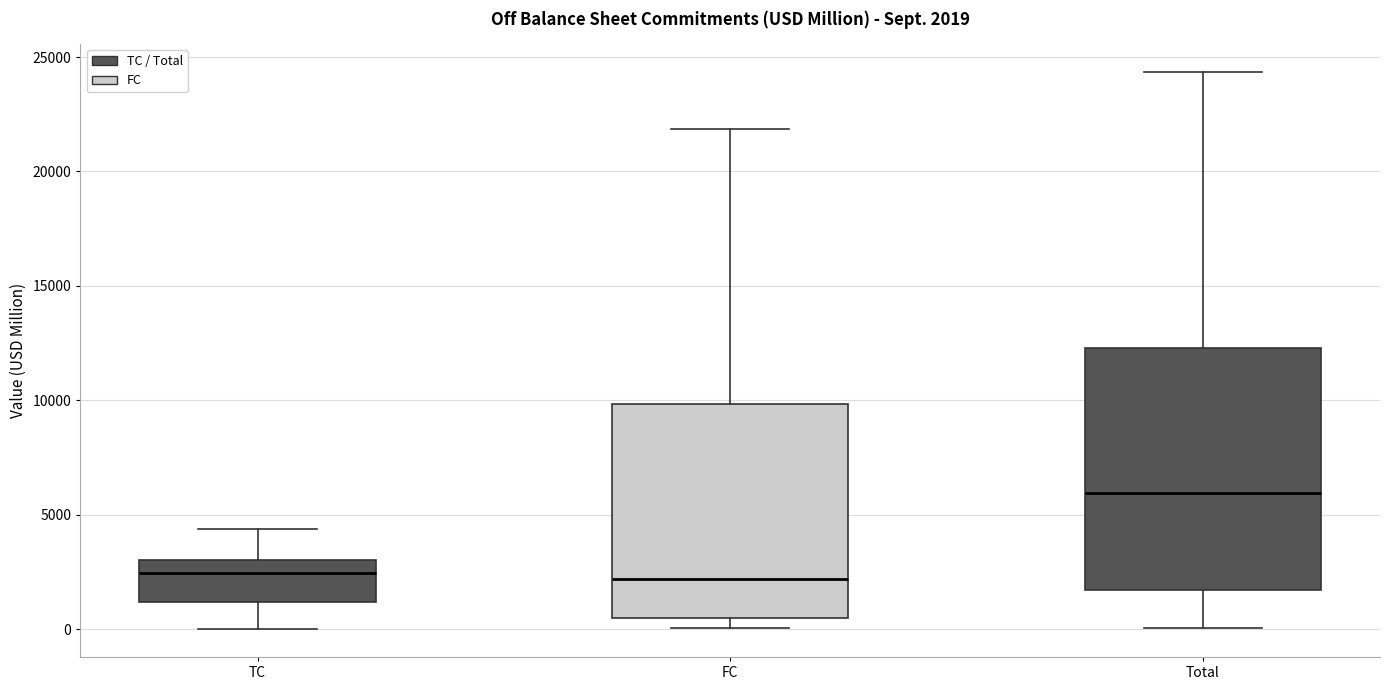

Comparing the boxes themselves (not the whiskers), which one is the tallest?

Total